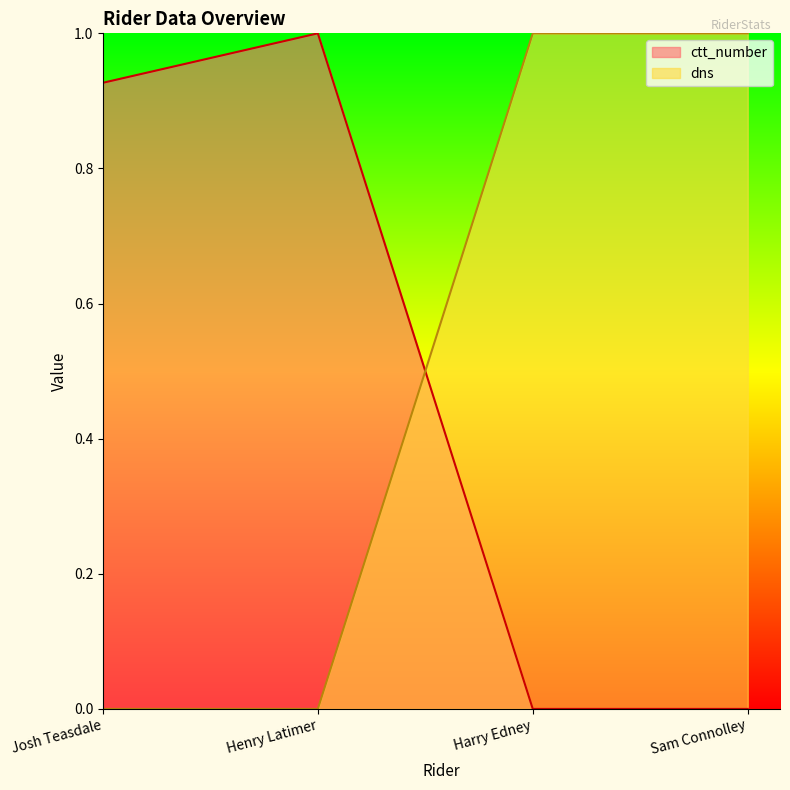

Reading left to right, transcribe all the data shown in this chart.

ctt_number: 0.9	1.0	0.0	0.0
dns: 0.0	0.0	1.0	1.0